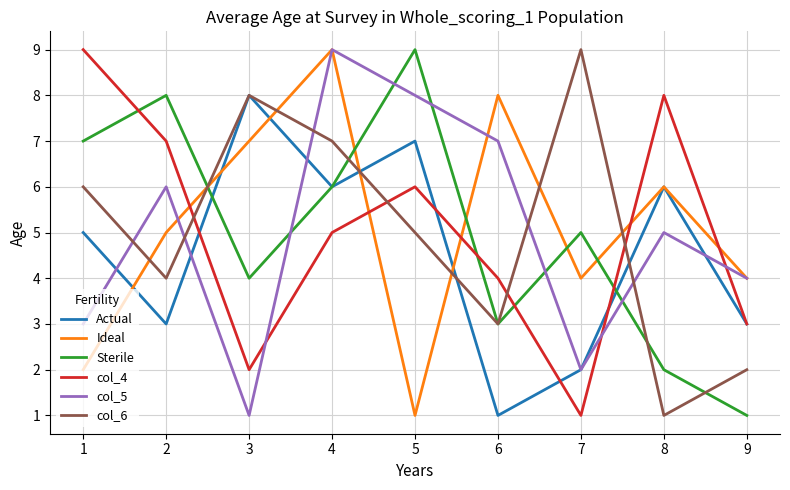

What is the spread (max minus min) of values at 2?

5